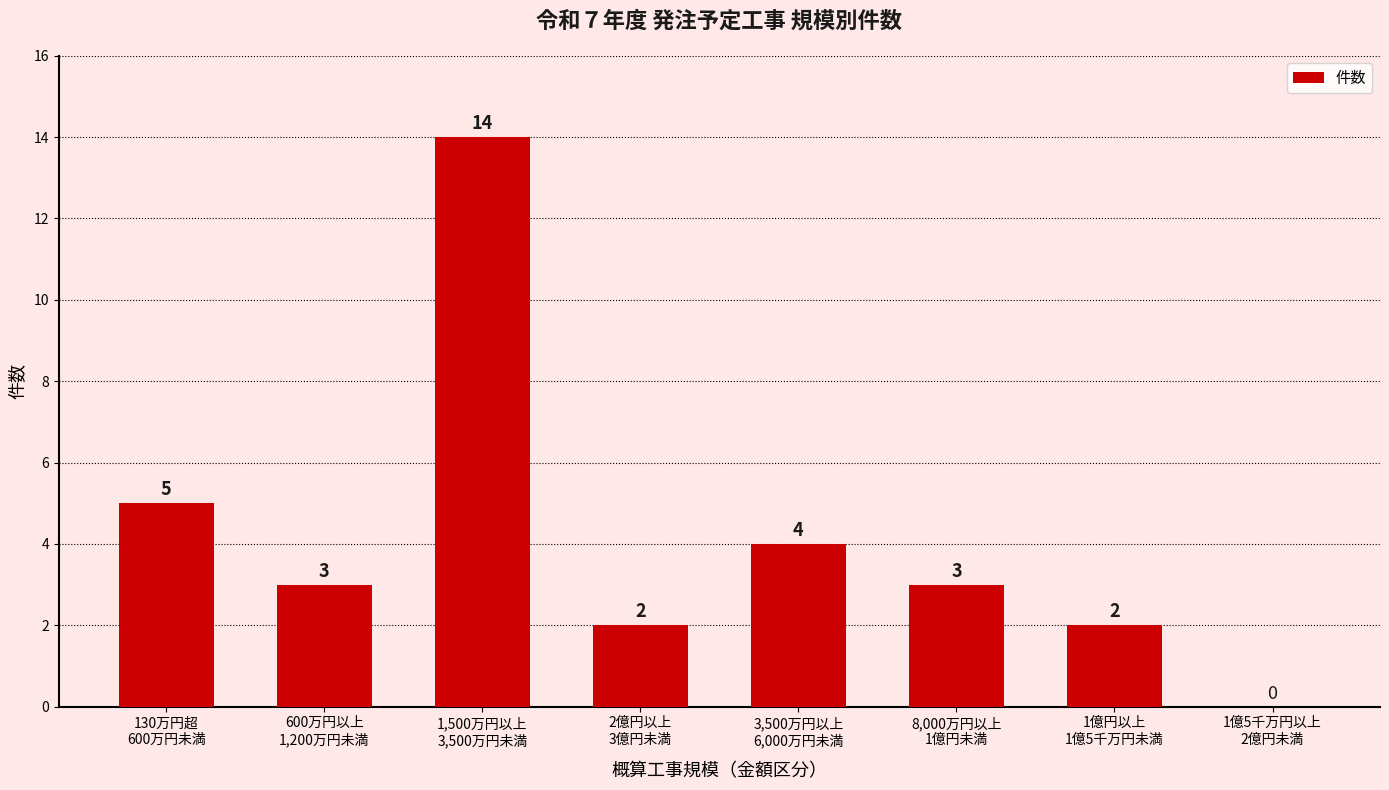

Reading left to right, transcribe all the data shown in this chart.

5	3	14	2	4	3	2	0